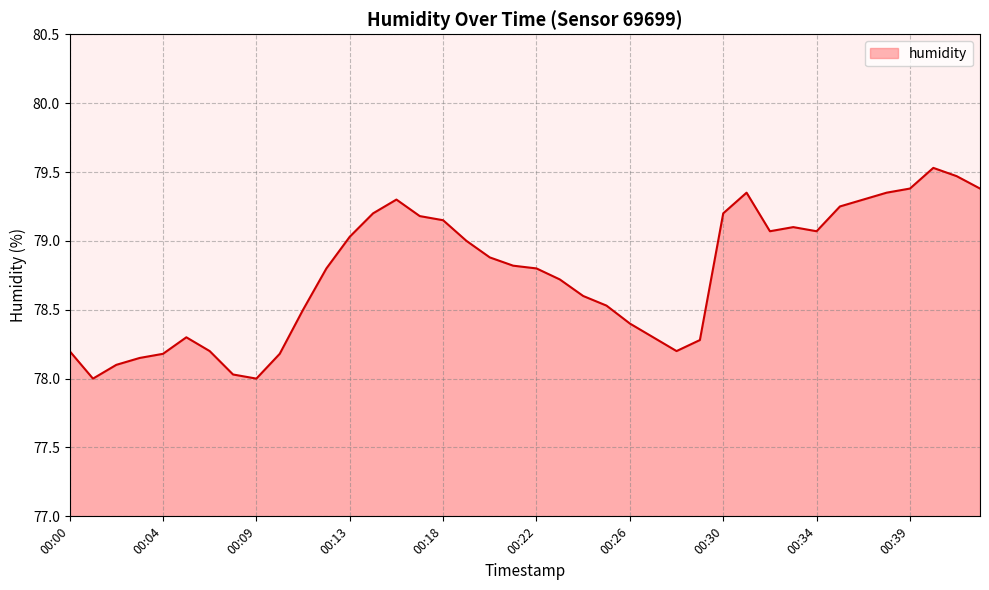

What is the minimum value shown in the chart?

78.0